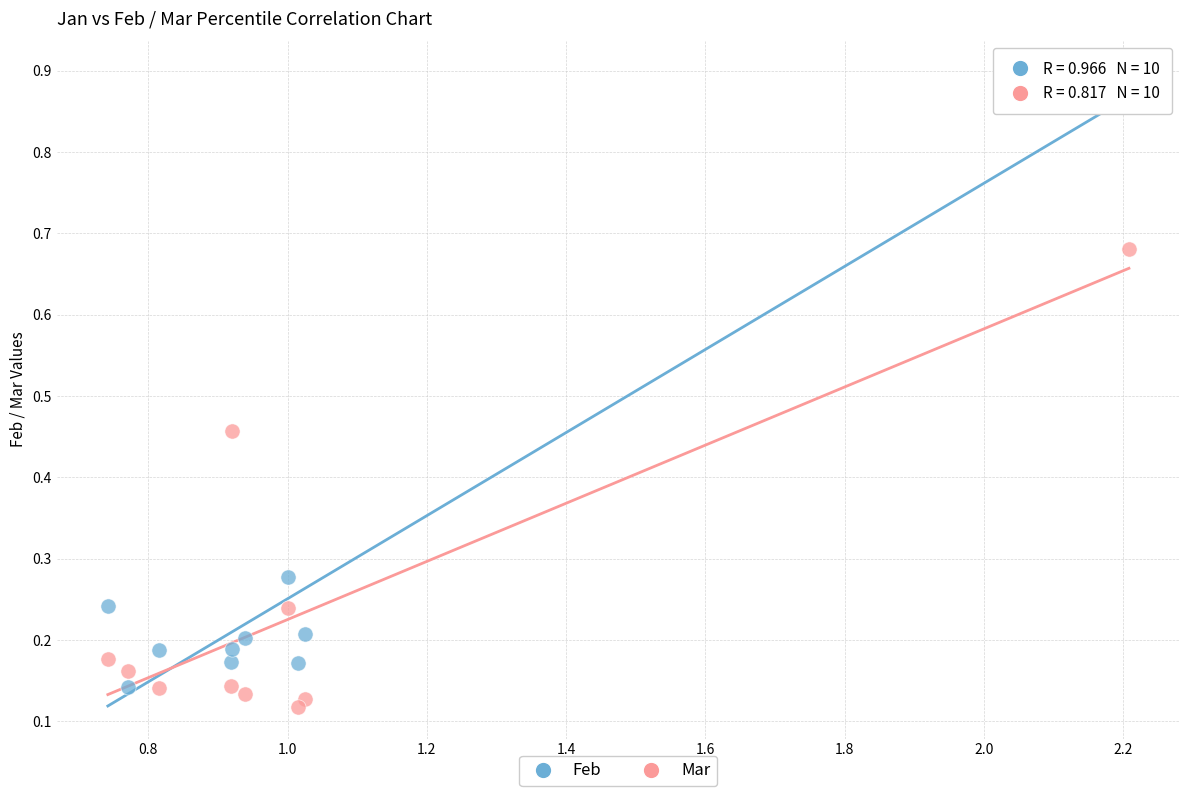

Which series has the largest Y range (max minus min)?

Feb